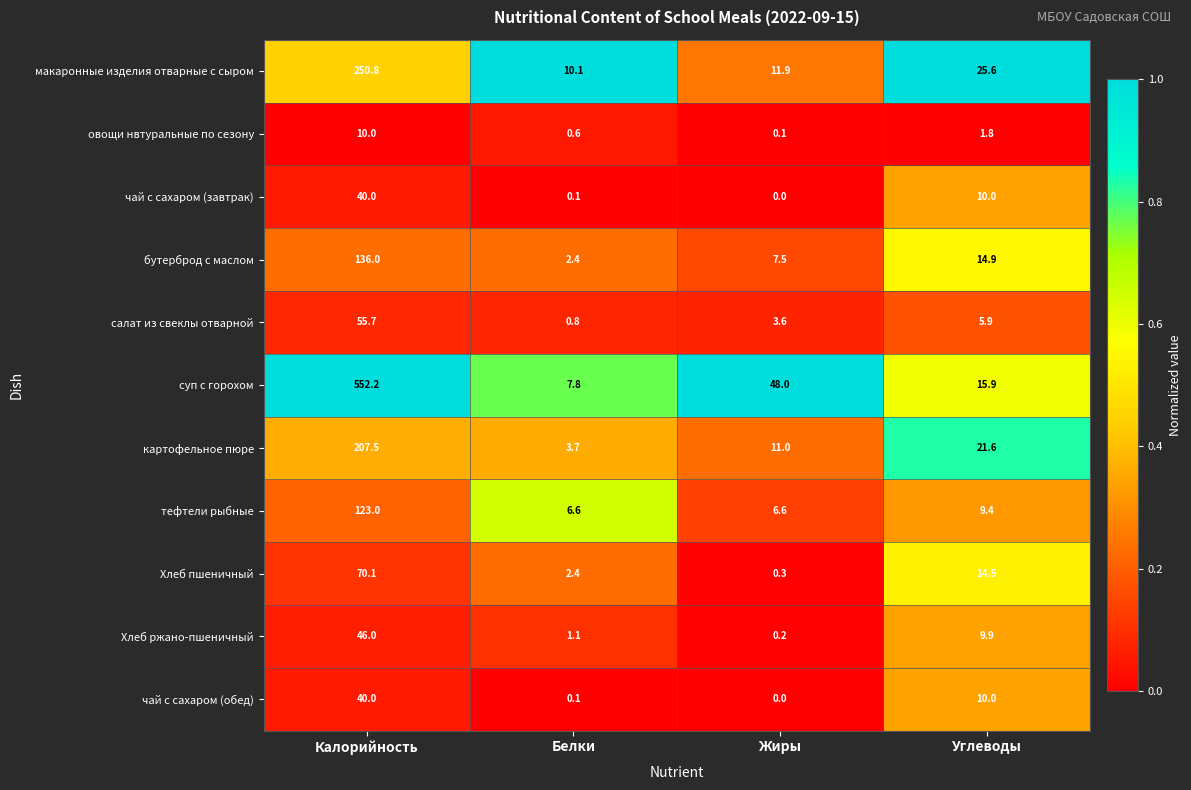

Rank the categories by салат из свеклы отварной value from lowest to highest.

Белки, Жиры, Углеводы, Калорийность